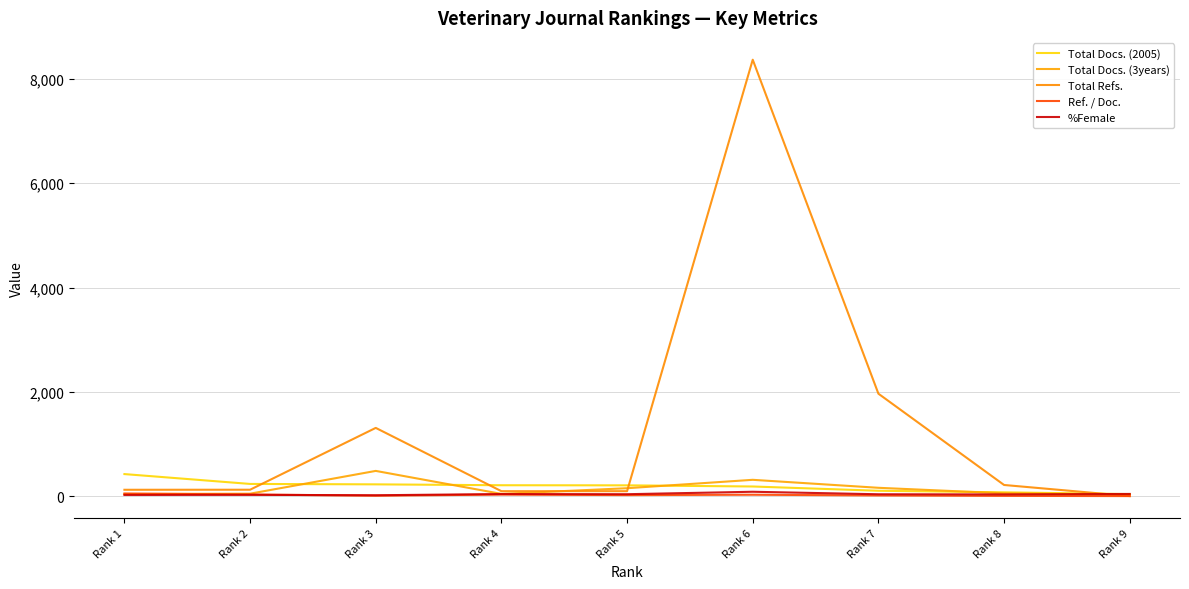

What is the difference between the maximum and second lowest values in the Total Refs. series?

8276